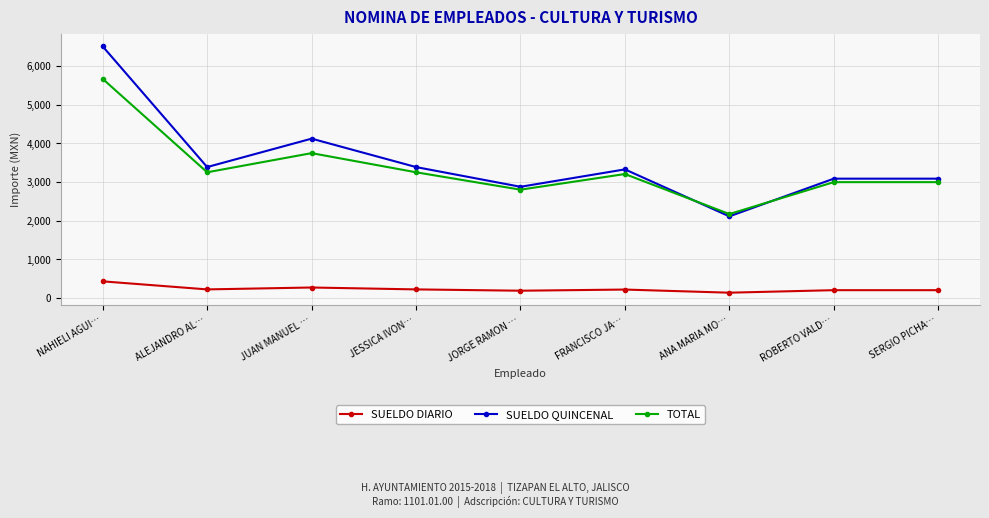

What is the difference between the second highest and second lowest values in the TOTAL series?

945